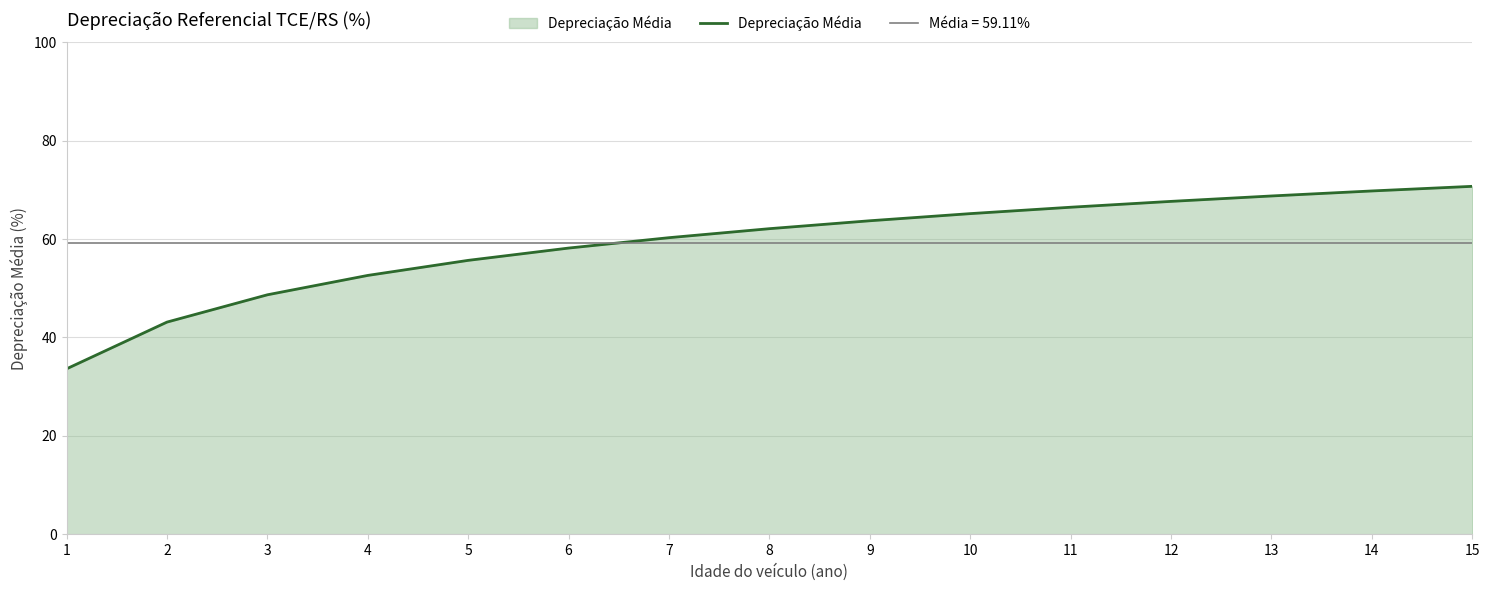

List the labels in order of value, largest first.

15, 14, 13, 12, 11, 10, 9, 8, 7, 6, 5, 4, 3, 2, 1